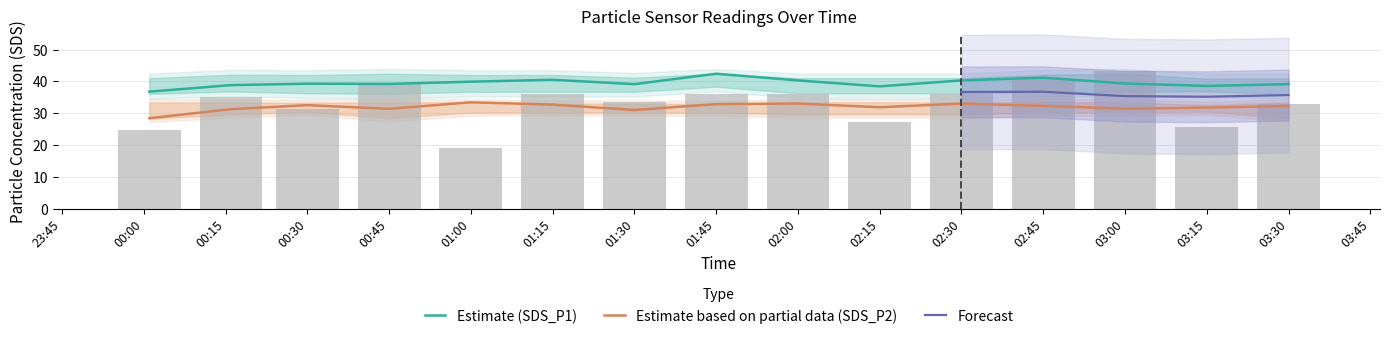

The value of Estimate (SDS_P1) at 02:00 is 40.3. True or false?

True